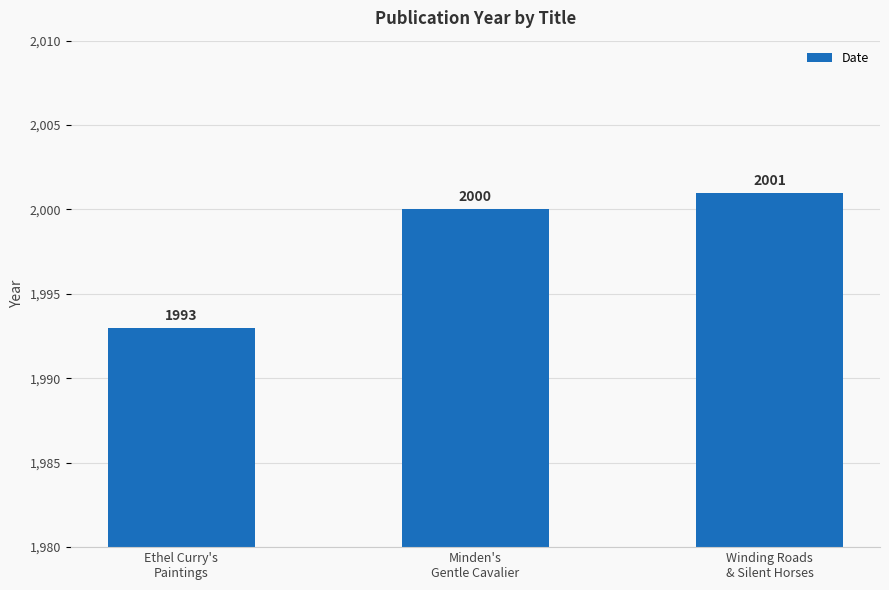

How many bars are there in total?

3